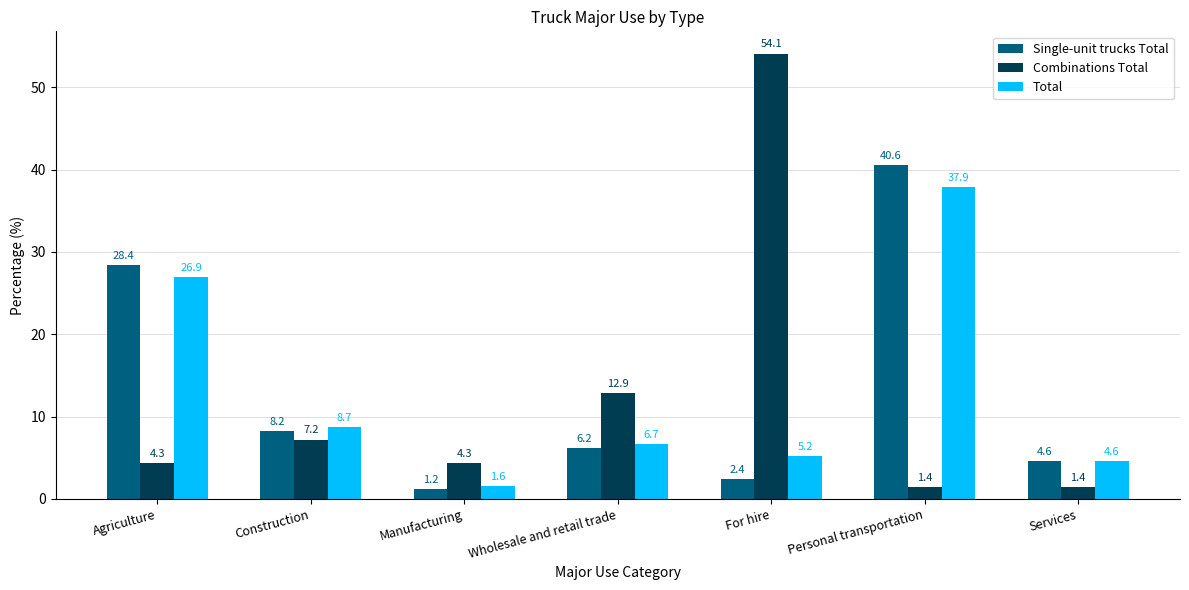

What is the highest value of the Total series?

37.9